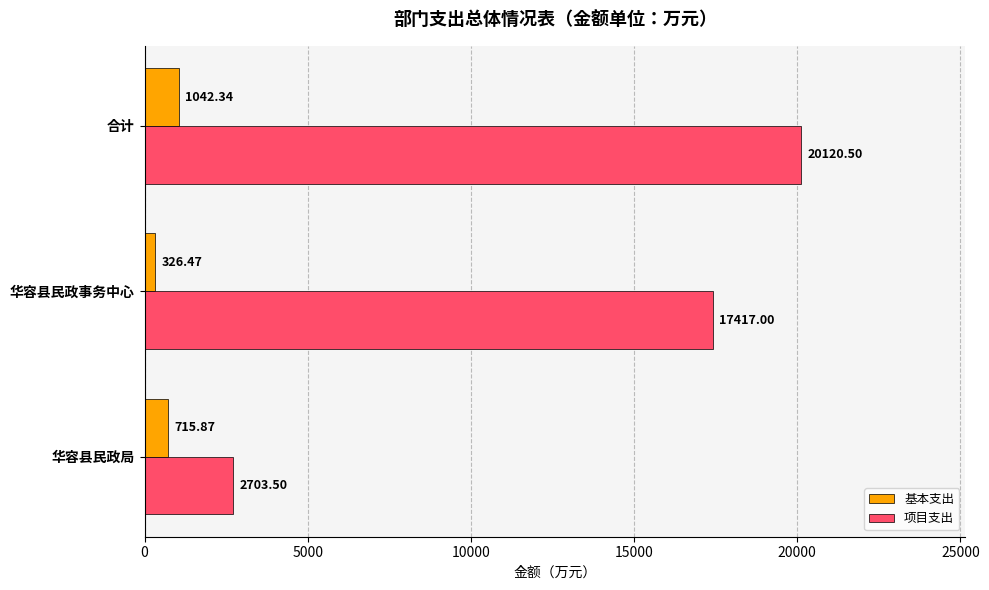

At which category is the sum across all series the highest?

合计